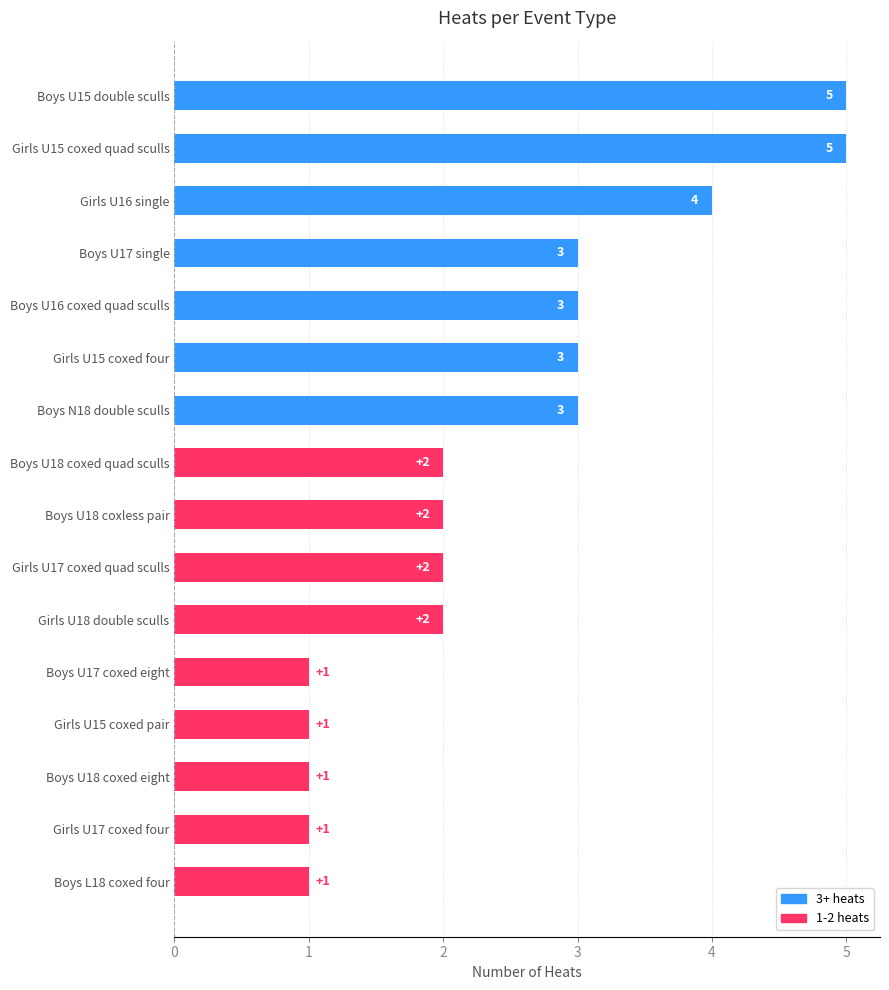

True or false: the data shows 1 at Boys U17 coxed eight.

True